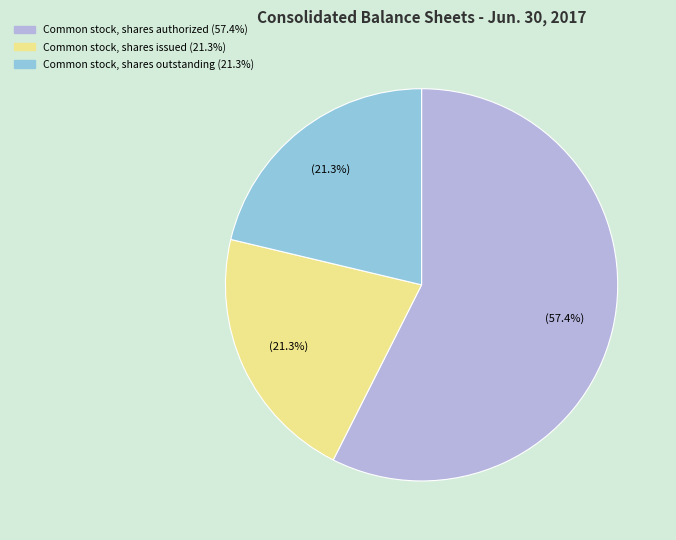

Is there any slice that represents more than half of the pie?

Yes